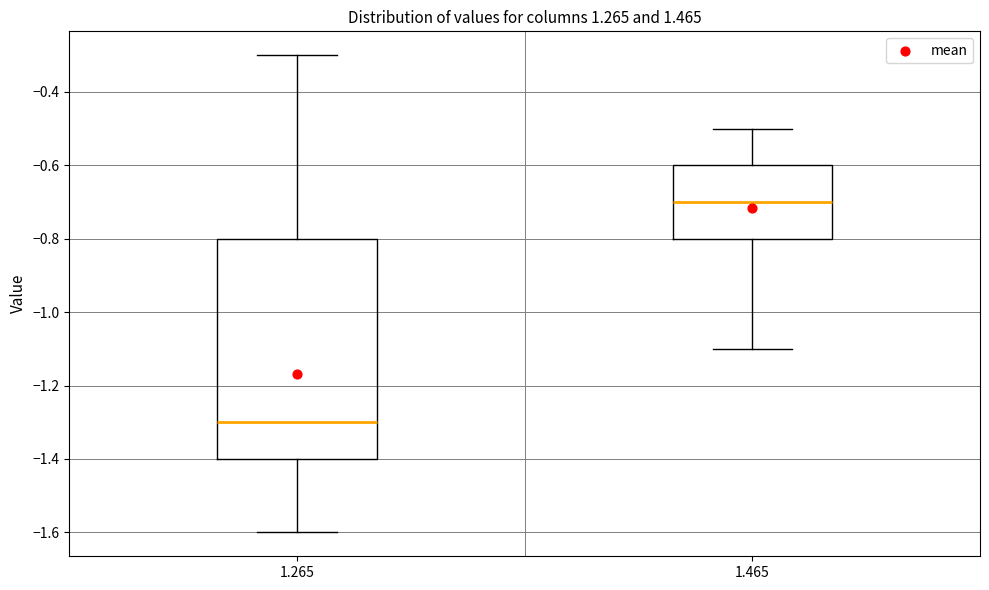

Reading left to right, transcribe this box plot: for each box, give where its median line is, the range the box spans, and where its two whiskers end, as read against the y-axis. The values are not printed on the chart, so give them approximately, as read against the axis.

1.265: median -1.3, box -1.4 to -0.8, whiskers -1.6 to -0.3
1.465: median -0.7, box -0.8 to -0.6, whiskers -1.1 to -0.5